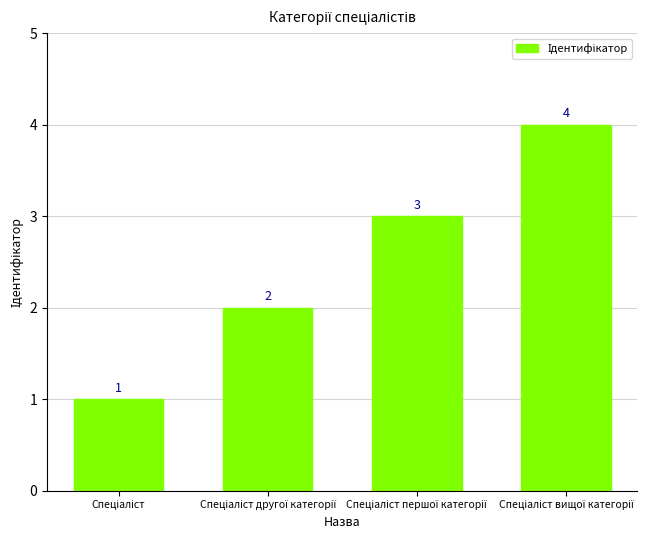

Count the values in the range 2 to 4.

3